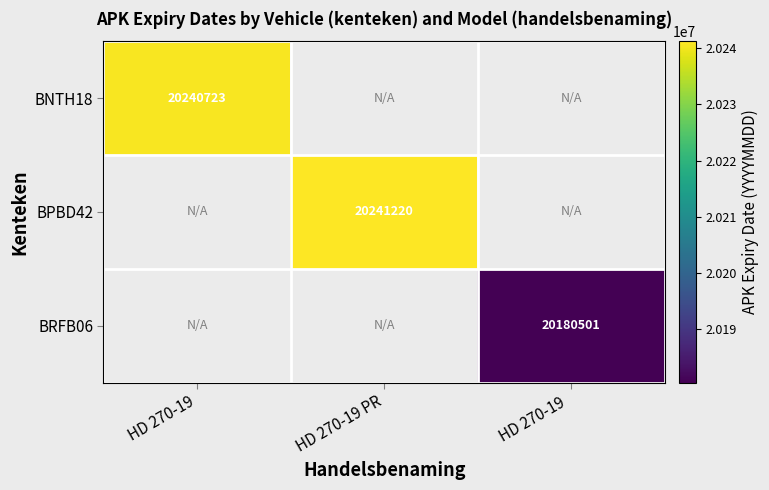

The BPBD42 series shows 30689743 at HD 270-19 PR. True or false?

False